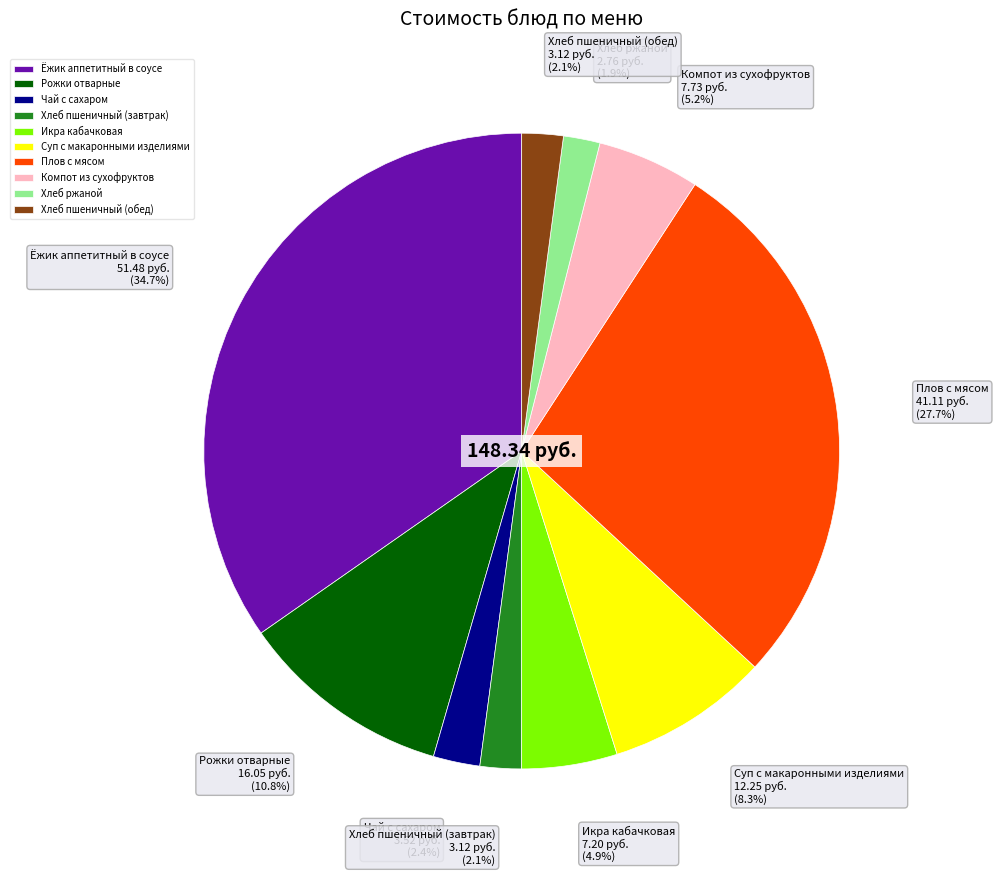

Which category has the biggest portion of the pie?

Ёжик аппетитный в соусе